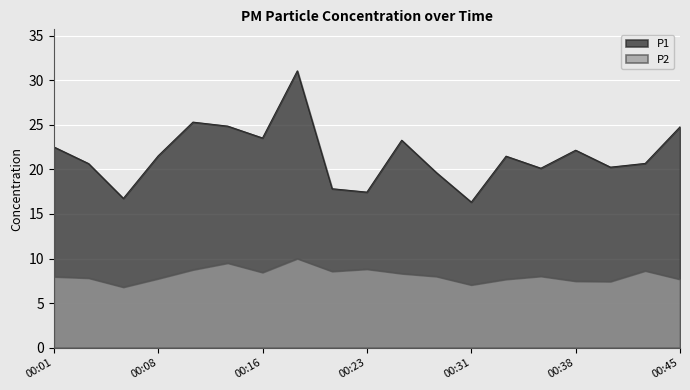

The value of P2 at 00:13 is 2.5. True or false?

False